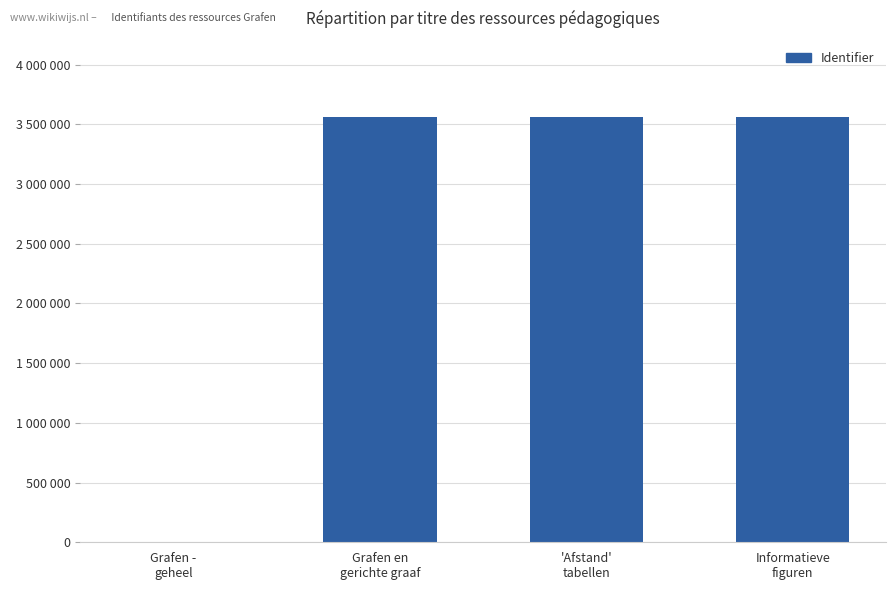

List the labels in order of value, smallest first.

Grafen -
geheel, Grafen en
gerichte graaf, 'Afstand'
tabellen, Informatieve
figuren